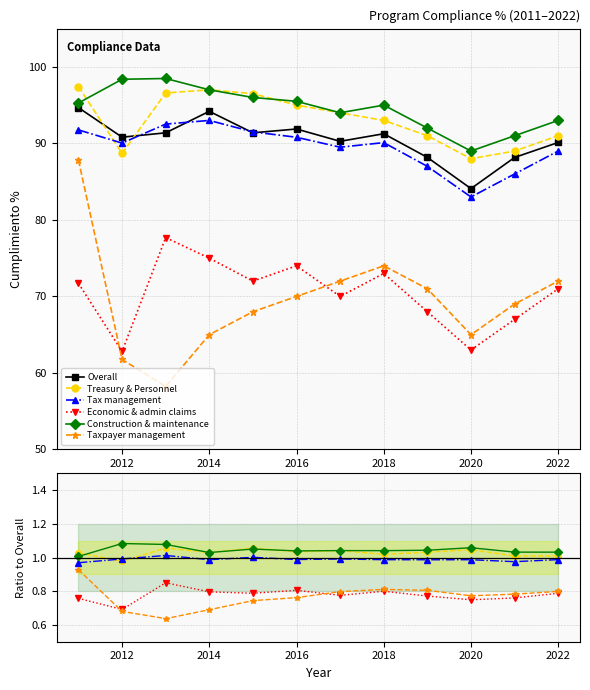

How many lines are shown in the chart?

6